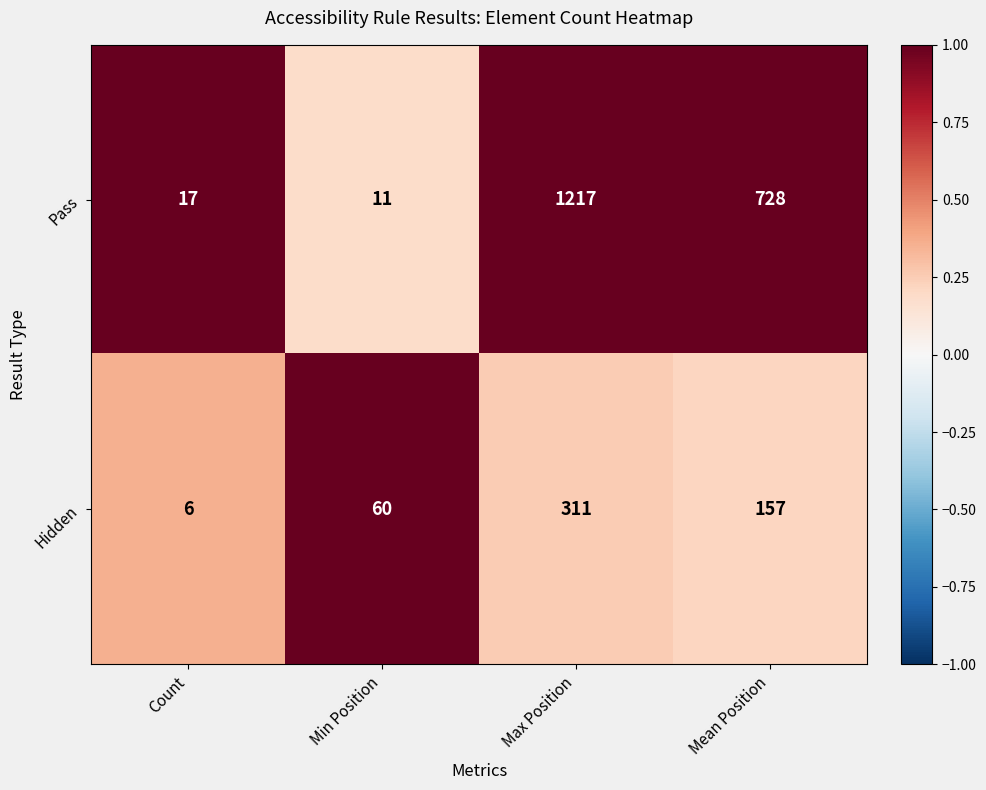

Count the number of data series in this chart.

2